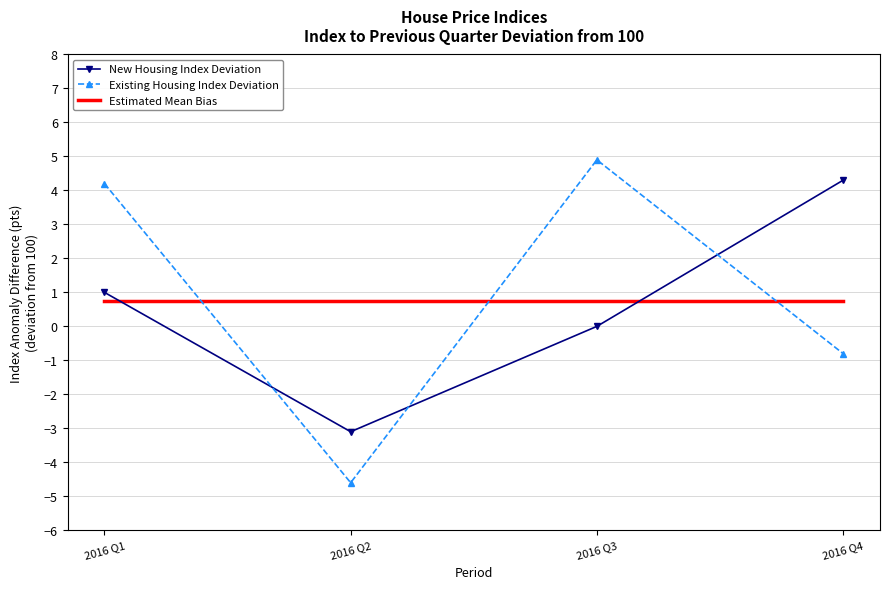

Is it true that Estimated Mean Bias equals 1.2 at 2016 Q4?

False